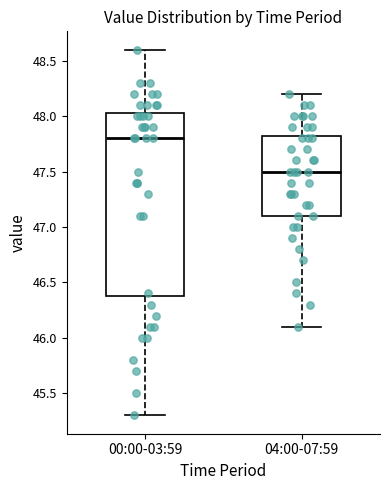

Reading left to right, transcribe this box plot: for each box, give where its median line is, the range the box spans, and where its two whiskers end, as read against the y-axis. The values are not printed on the chart, so give them approximately, as read against the axis.

00:00-03:59: median 47.80, box 46.40 to 48.05, whiskers 45.30 to 48.60
04:00-07:59: median 47.50, box 47.10 to 47.85, whiskers 46.10 to 48.20